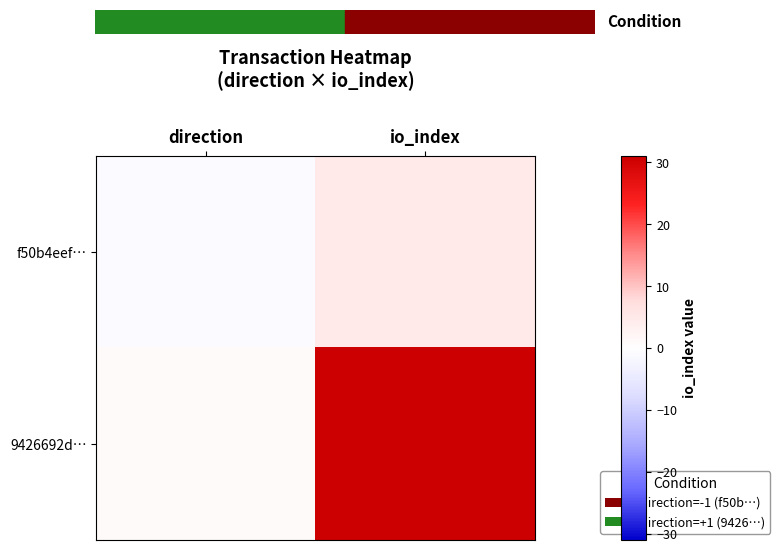

What is the total value across all series at io_index?

36